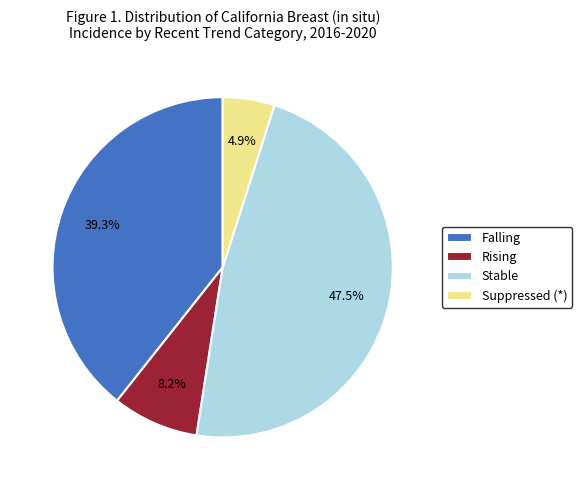

Does Stable account for over 50% of the chart?

No